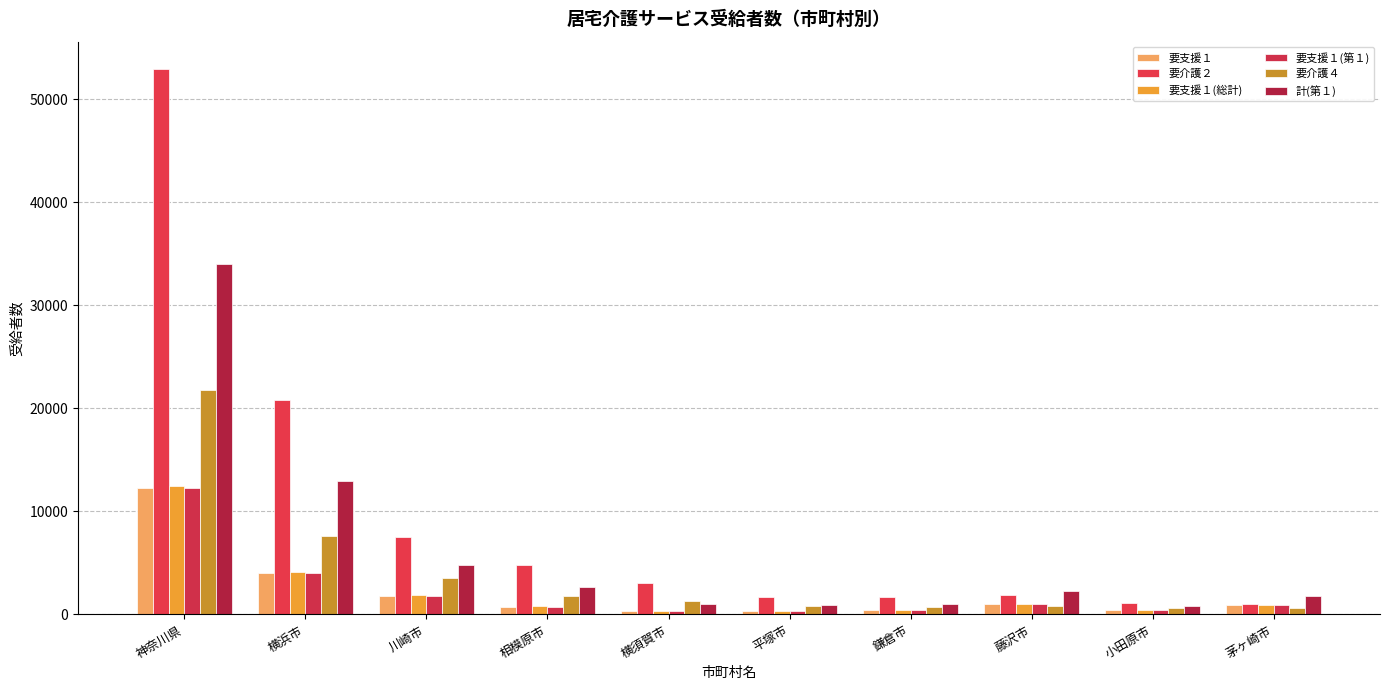

What position from the left is 神奈川県?

1